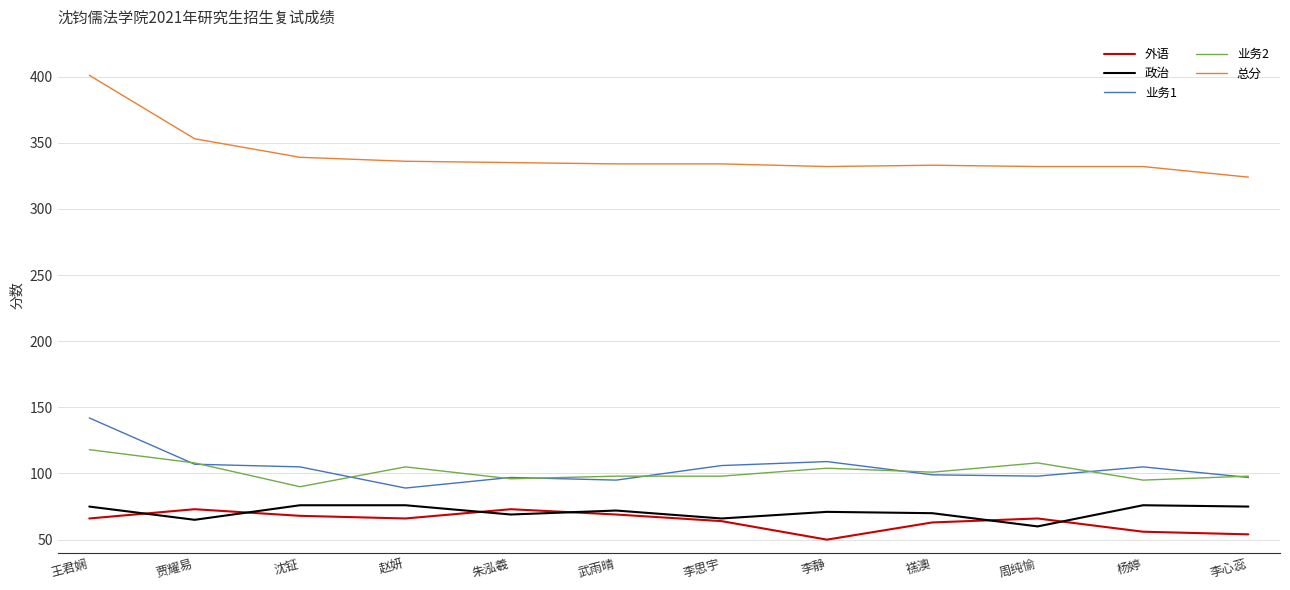

What is the total value across all series at 杨婷?

664